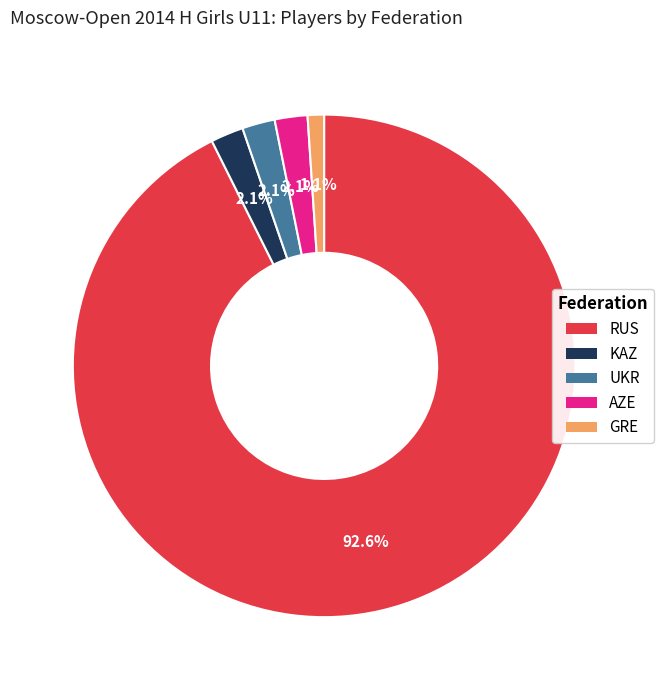

What is the total percentage of AZE and KAZ?

4.2%